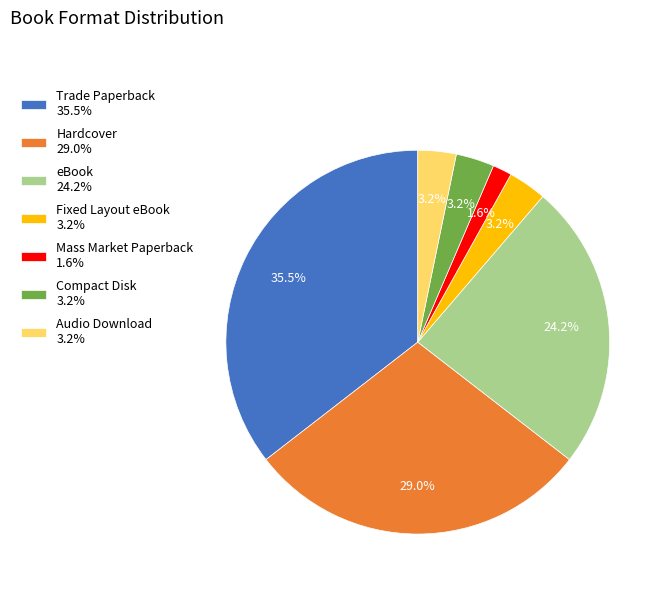

Combined, do Audio Download and Compact Disk account for over 50%?

No